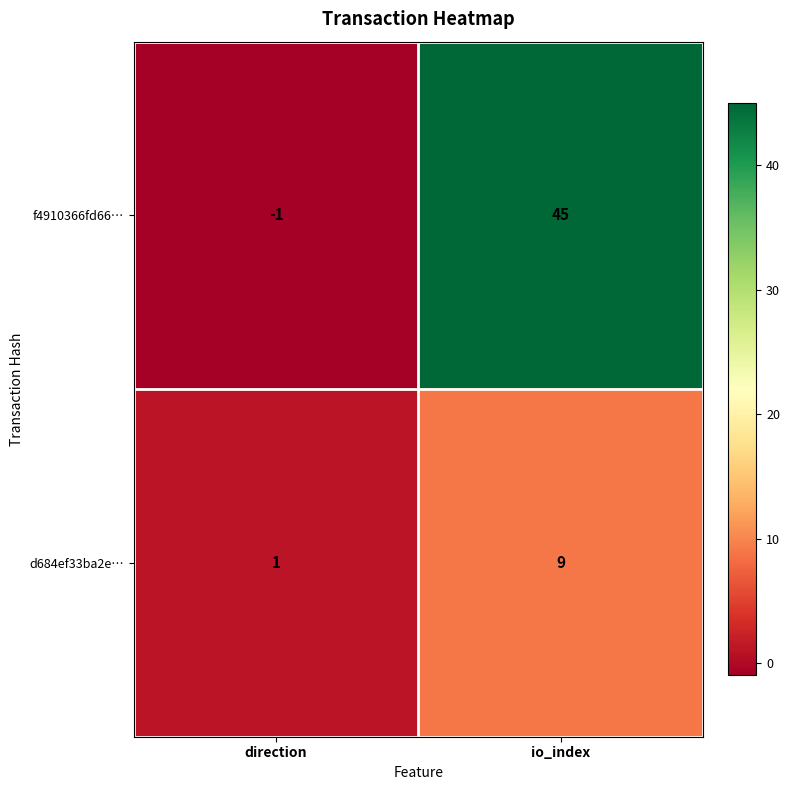

Reading left to right, what are all the values shown in this chart?

f4910366fd66…: direction=-1	io_index=45
d684ef33ba2e…: direction=1	io_index=9